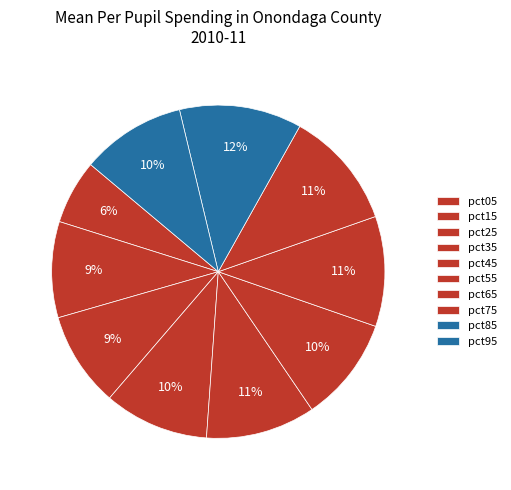

To the nearest percent, what portion does pct75 represent?

11%